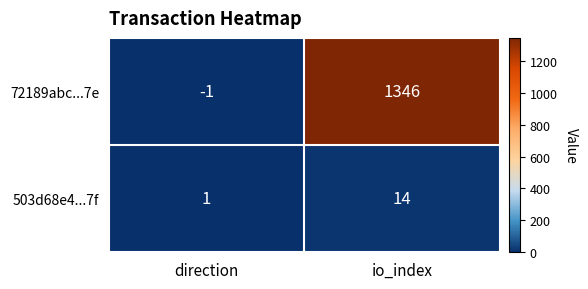

How many values in 72189abc...7e are below zero?

1